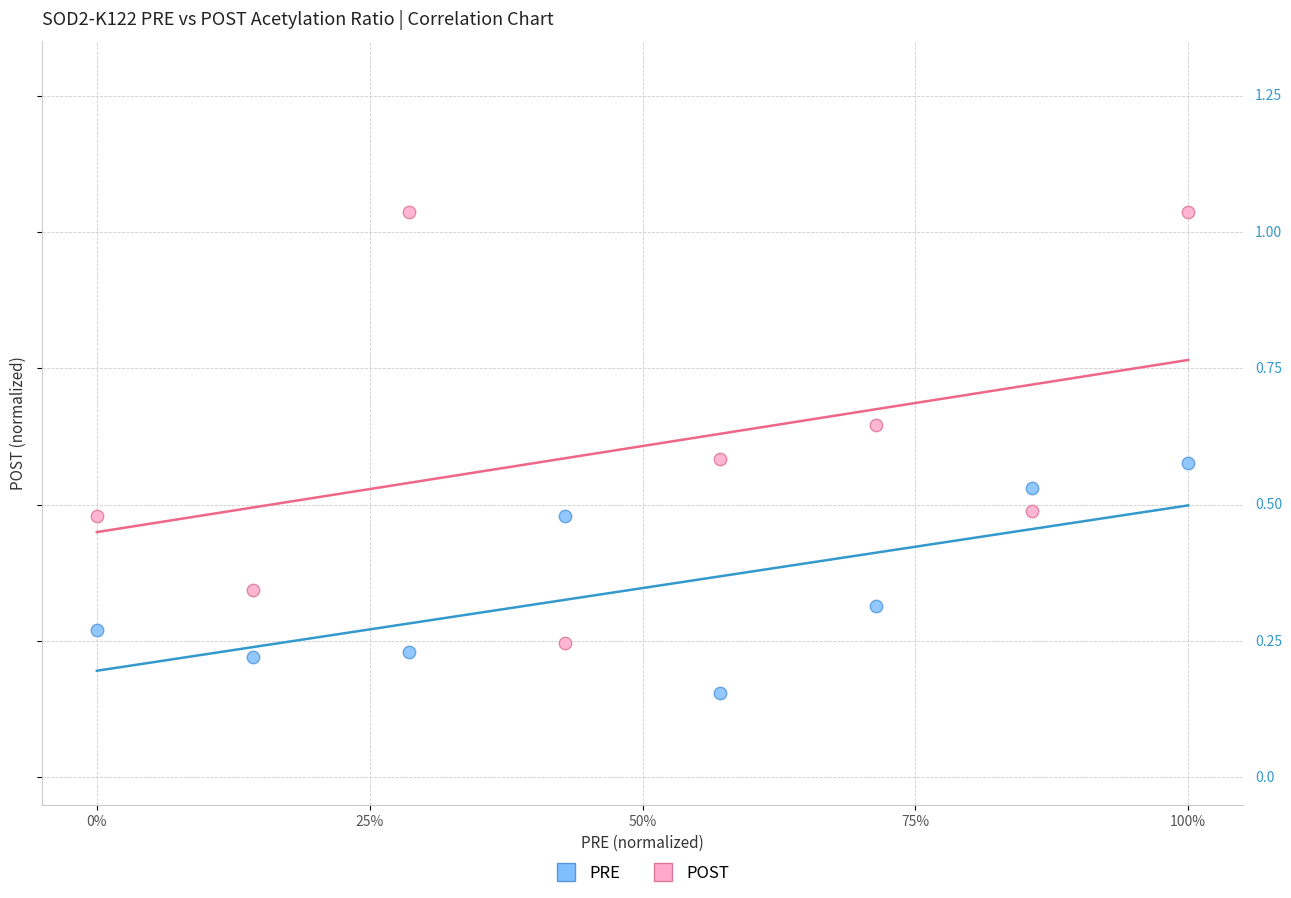

What are all the series names shown in the legend?

PRE, POST